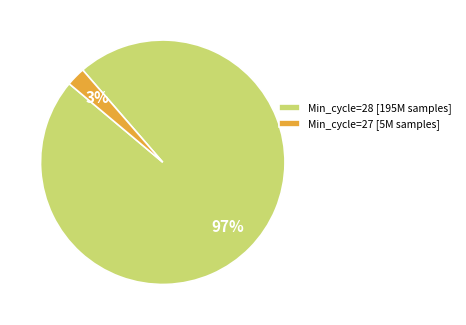

Rank the categories by value from lowest to highest.

Min_cycle=27 [5M samples], Min_cycle=28 [195M samples]